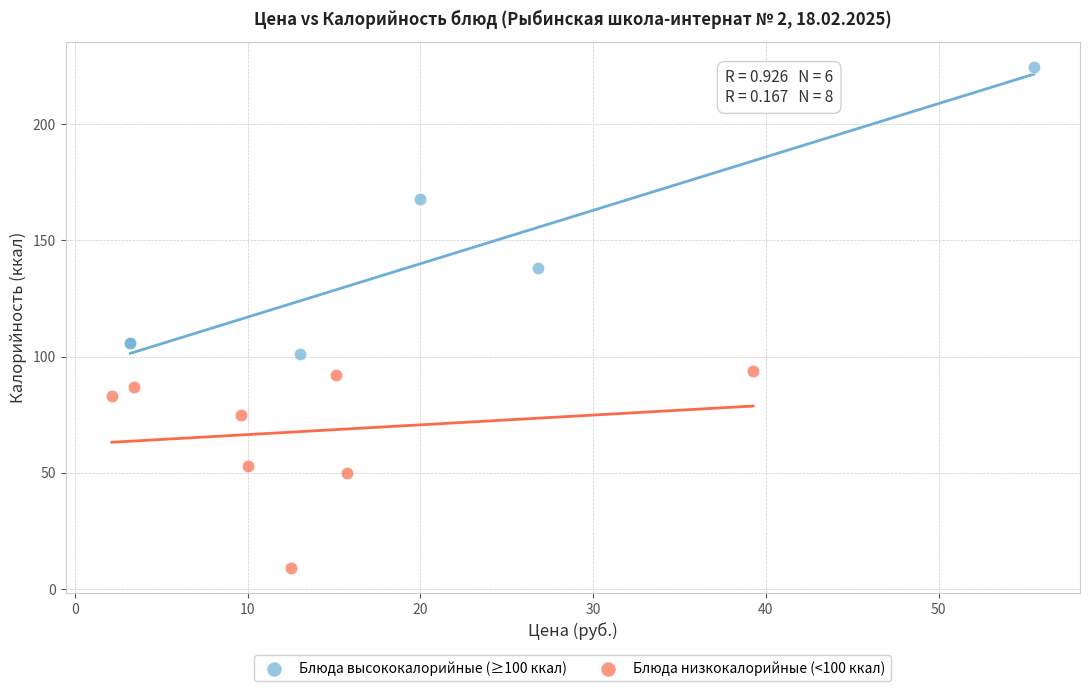

Which series contains the lowest Y value?

Блюда низкокалорийные (<100 ккал)